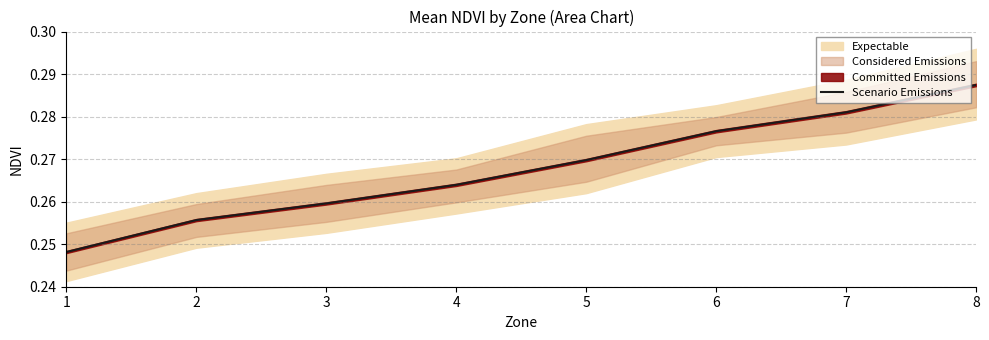

Is this an area chart (filled region under the line)?

No